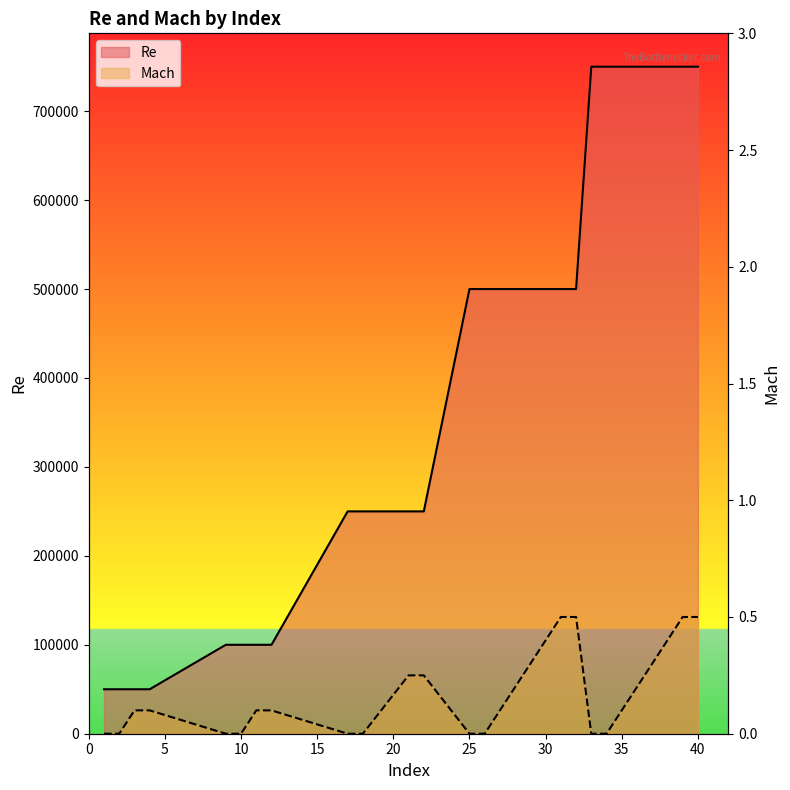

How many data points in Re are above 250000?

8